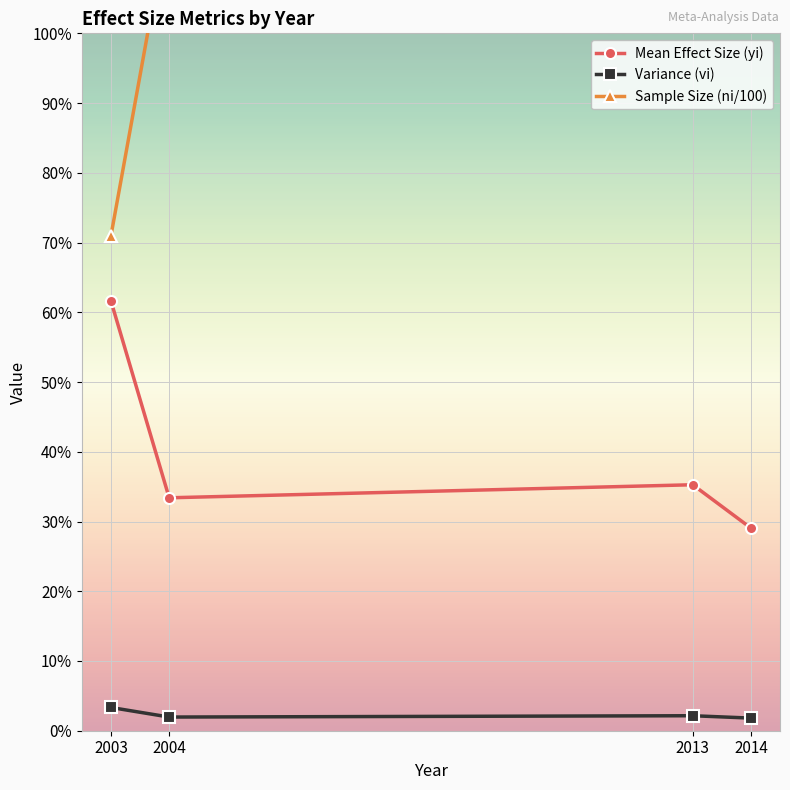

How many values in the Sample Size (ni/100) series are below 1?

1